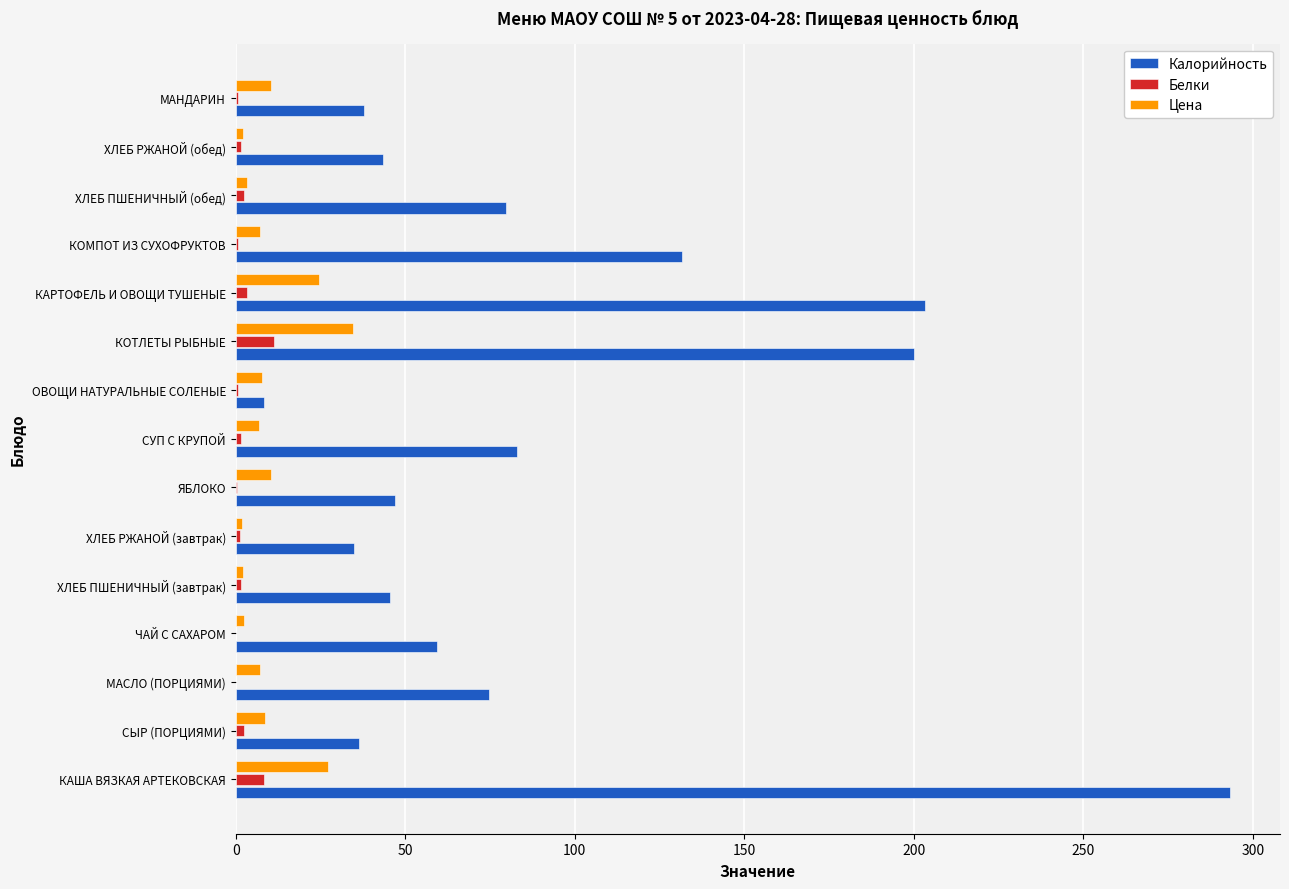

At which label does Цена reach its peak?

КОТЛЕТЫ РЫБНЫЕ